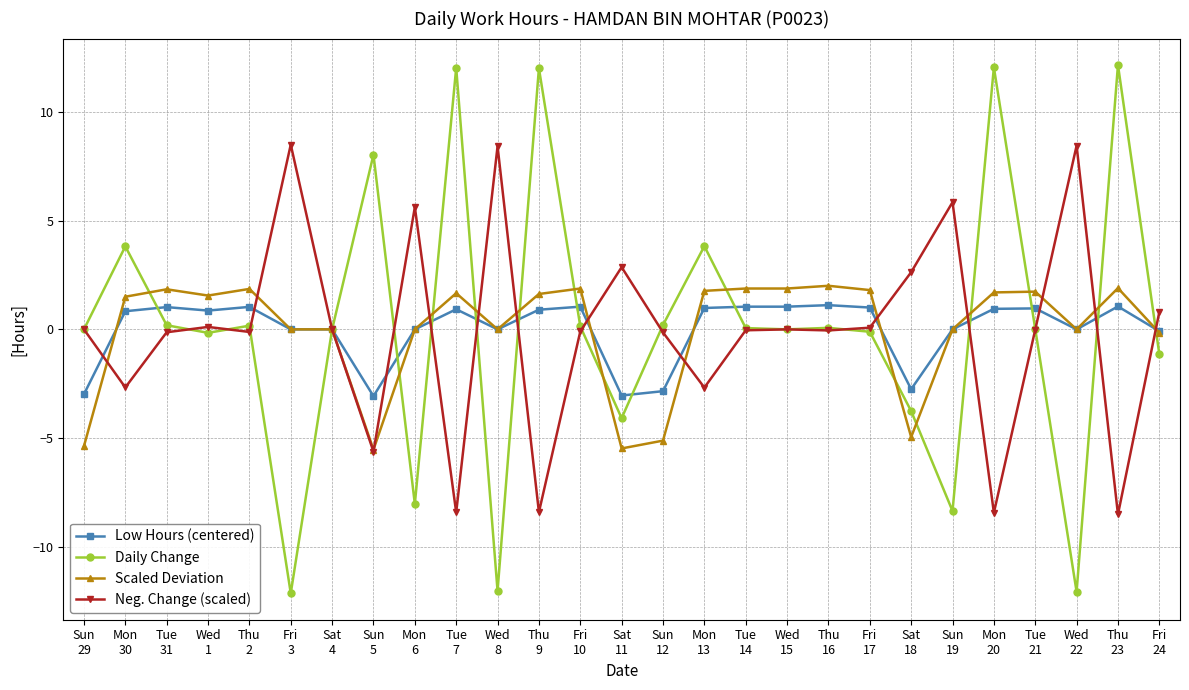

Does the chart have visible grid lines?

Yes